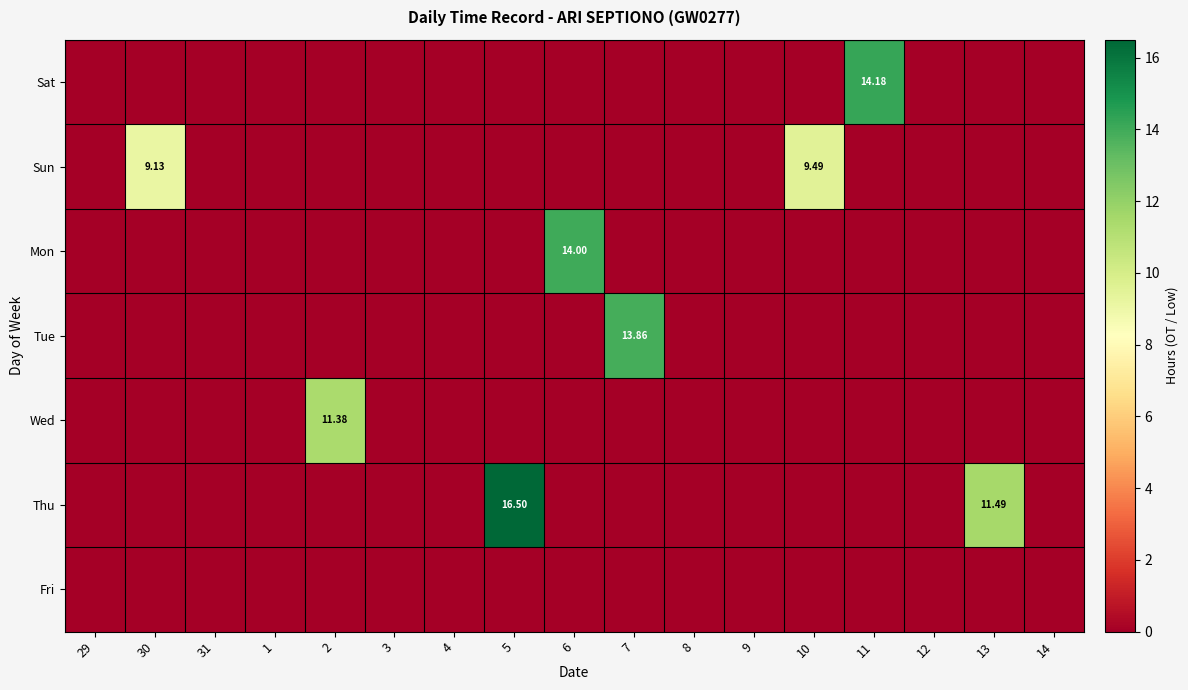

Is it true that Wed equals -5.2 at 14?

False